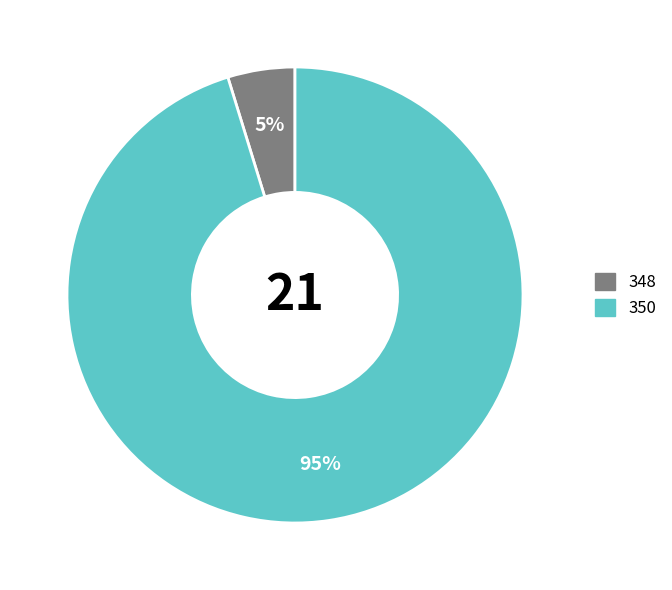

How many slices are in this pie chart?

2